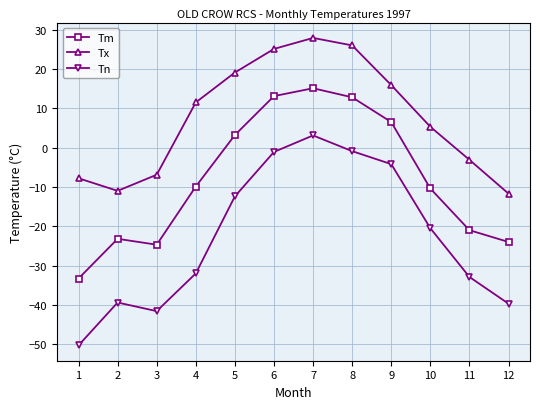

Between 3 and 10, which series saw the biggest shift?

Tn